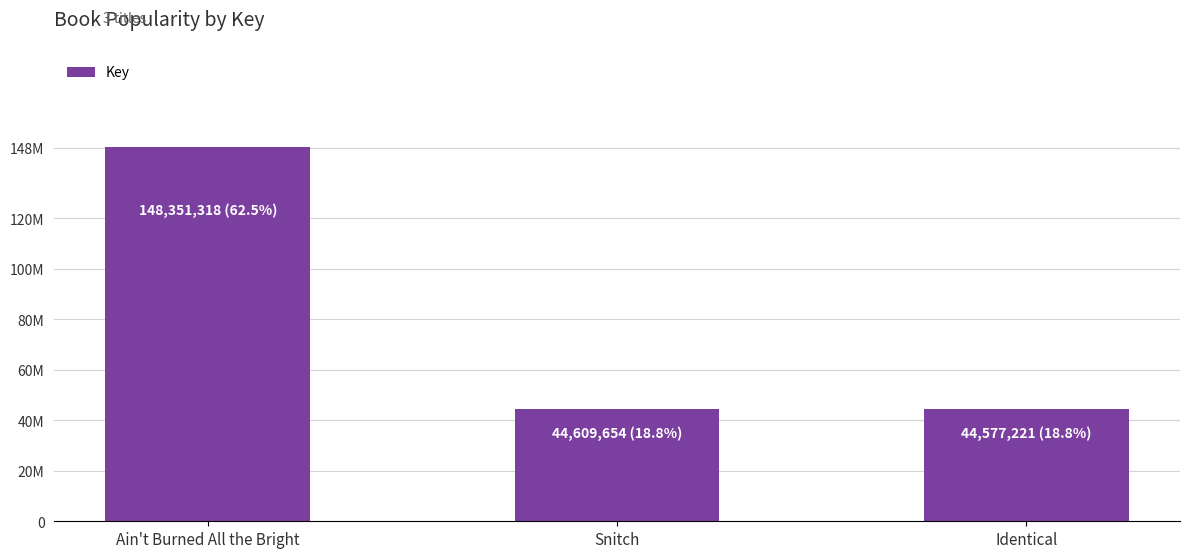

Does the chart contain any negative values?

No